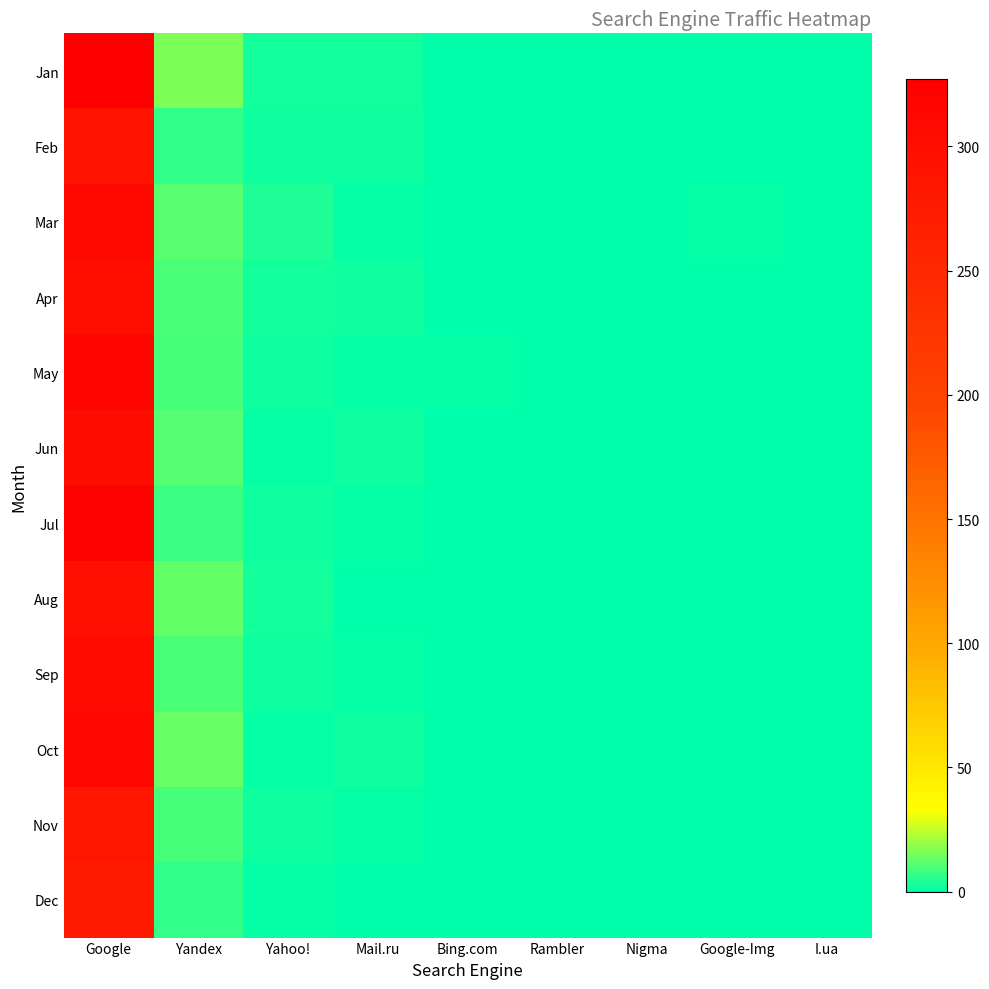

Which series changed the most between Nigma and Google-Img?

Mar